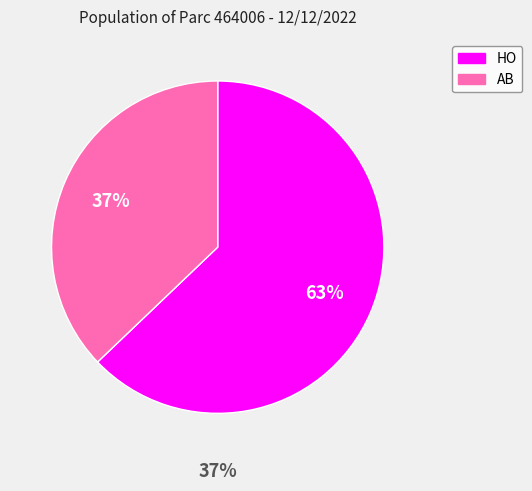

What percentage is the HO slice, to the nearest percent?

63%